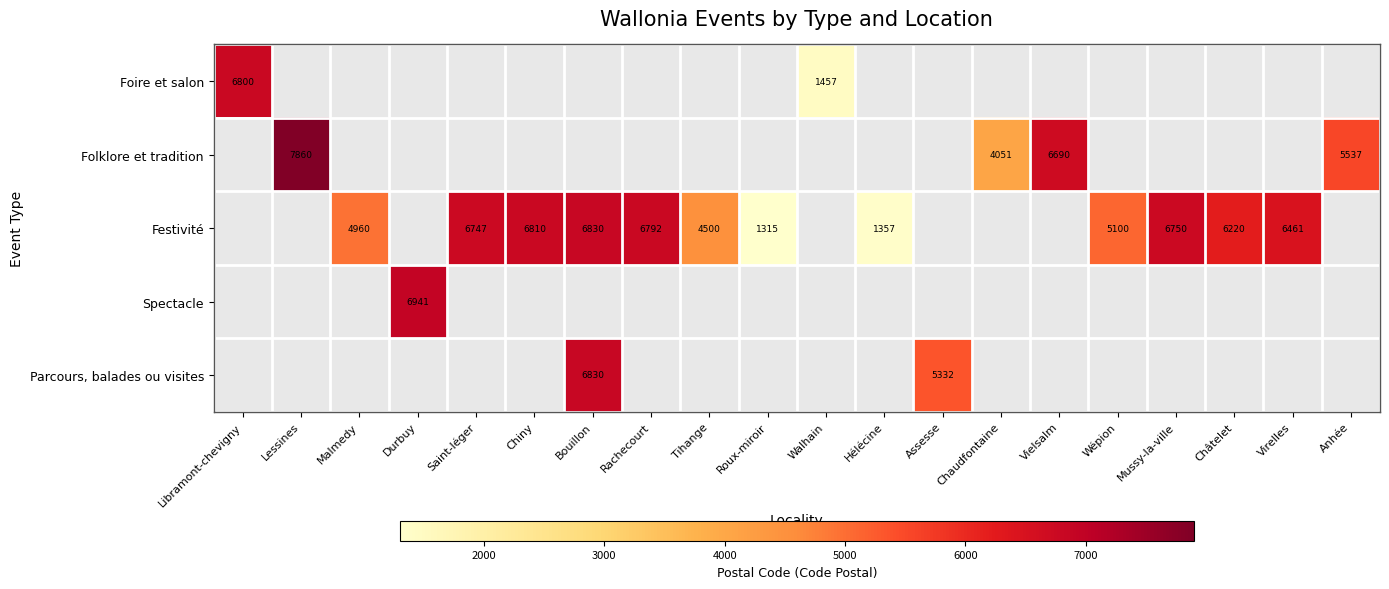

The Folklore et tradition series shows 6690 at Vielsalm. True or false?

True